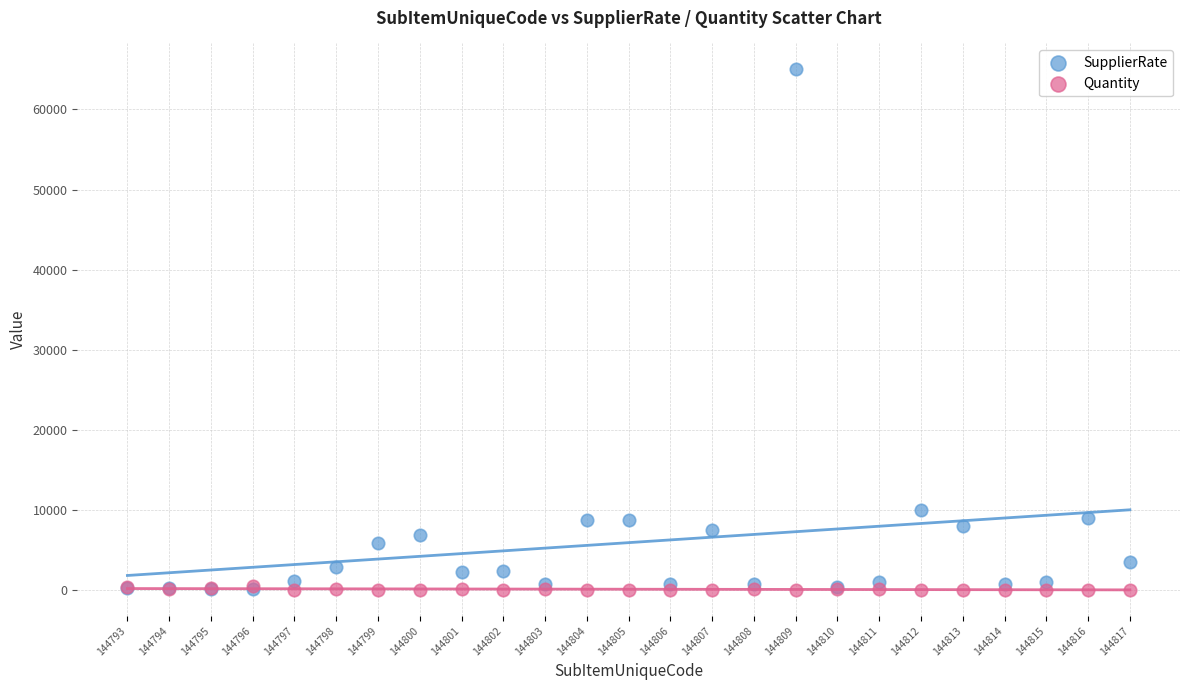

In the SupplierRate series, what Y value is closest to 32532?

9967.0